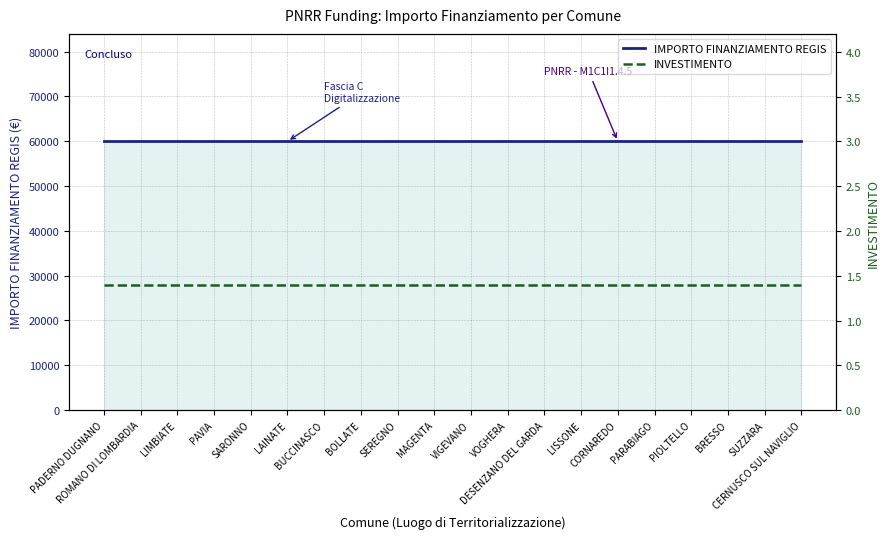

Is it true that IMPORTO FINANZIAMENTO REGIS equals 59966.0 at LAINATE?

True